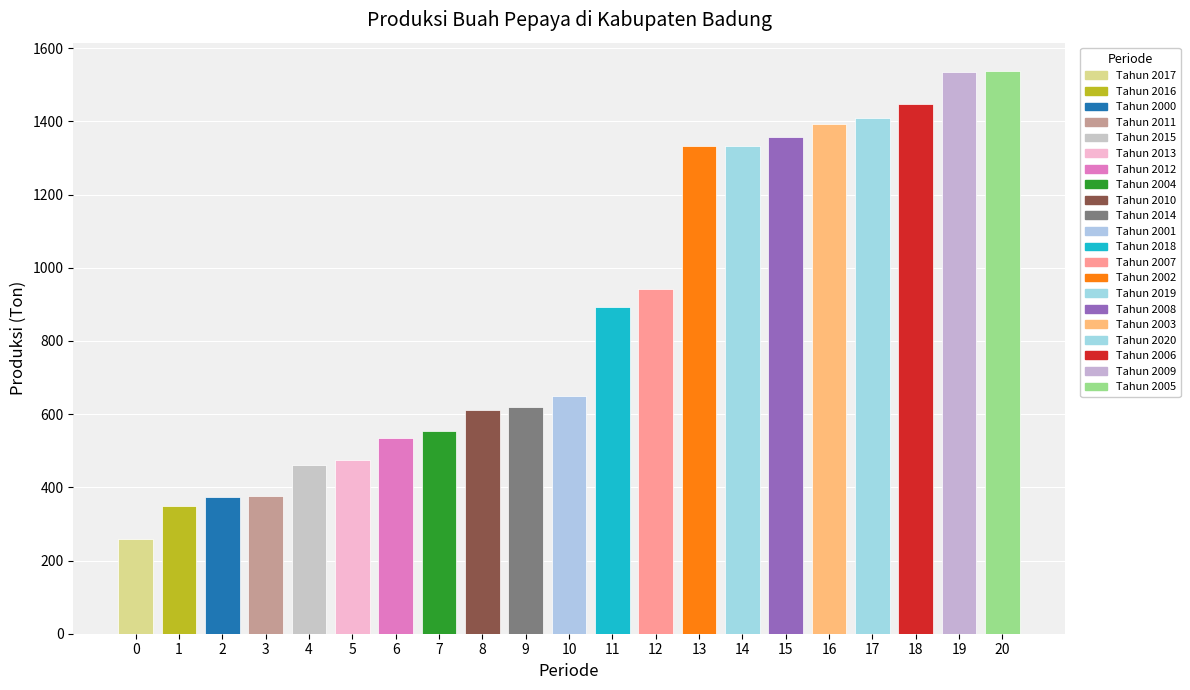

What is the sum of all values?

18446